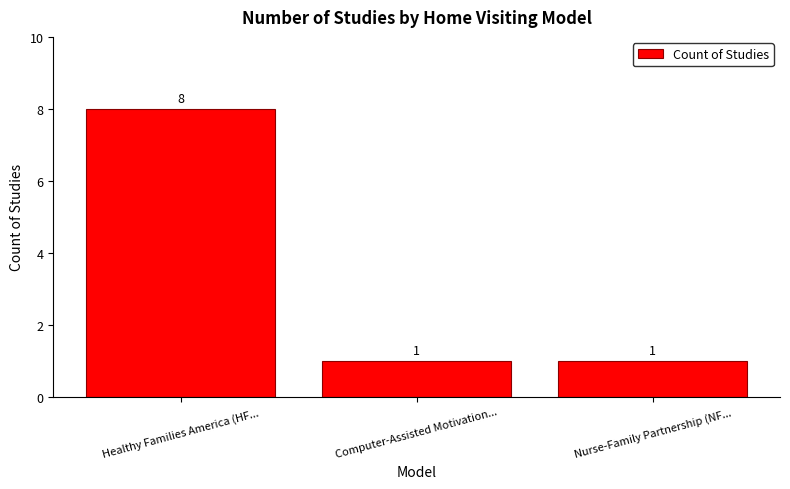

What is the approximate value at Healthy Families America (HF...?

8